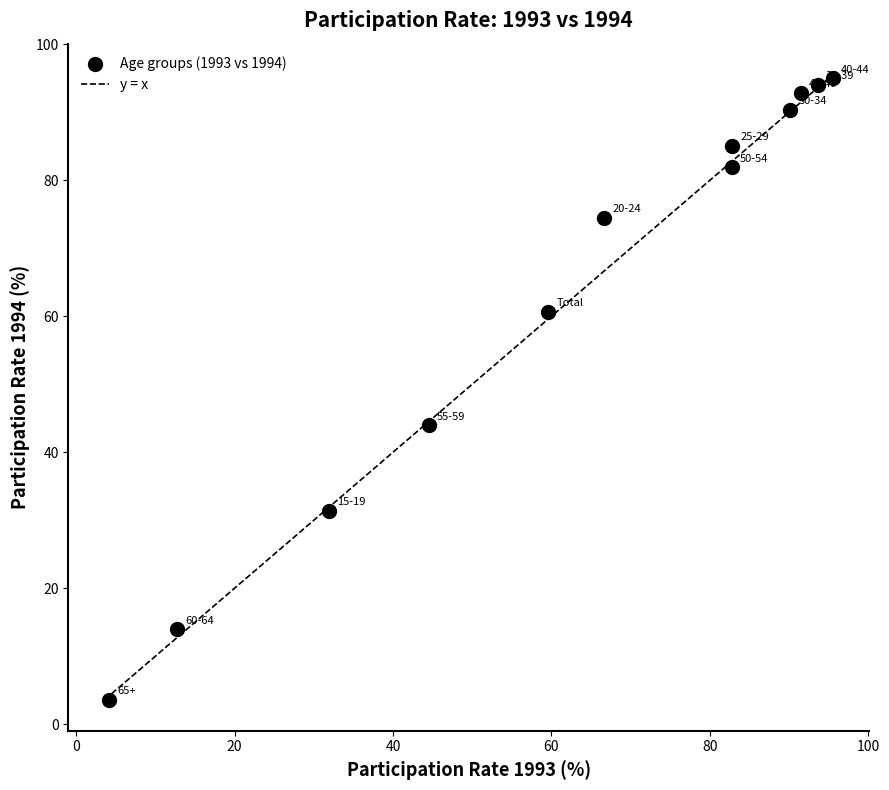

What is the average X value?

63.0